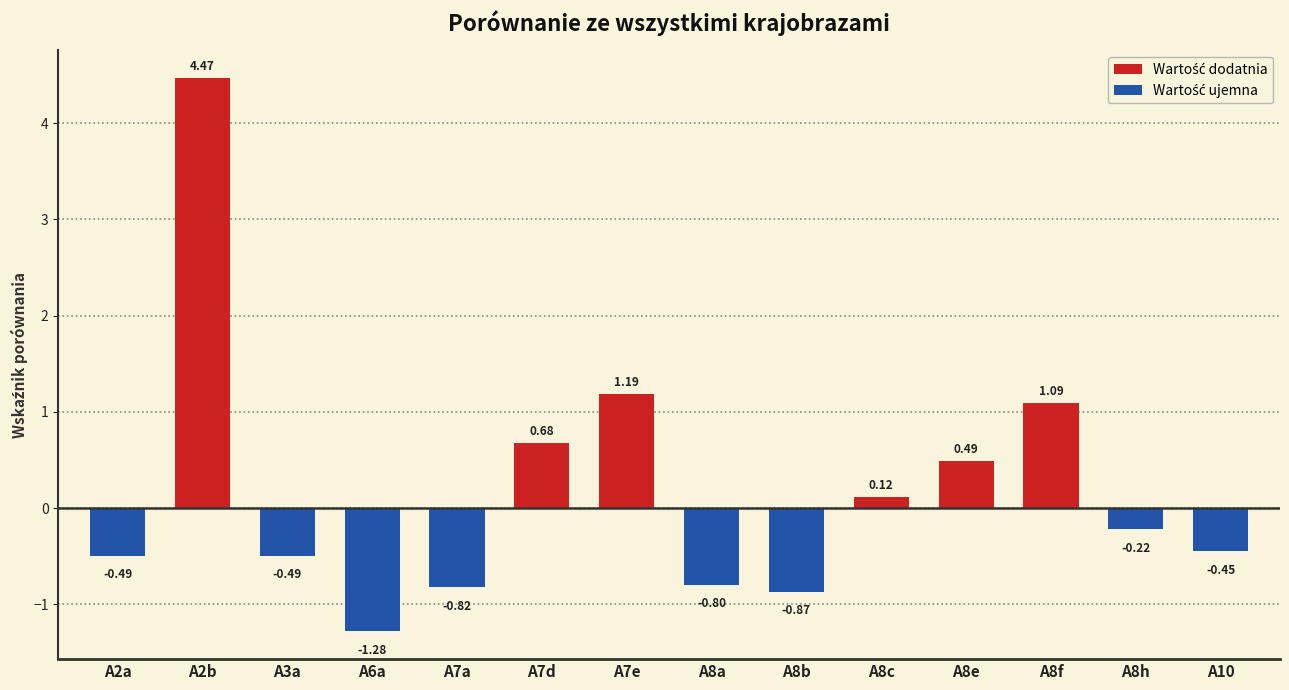

How many data points are above 0?

6